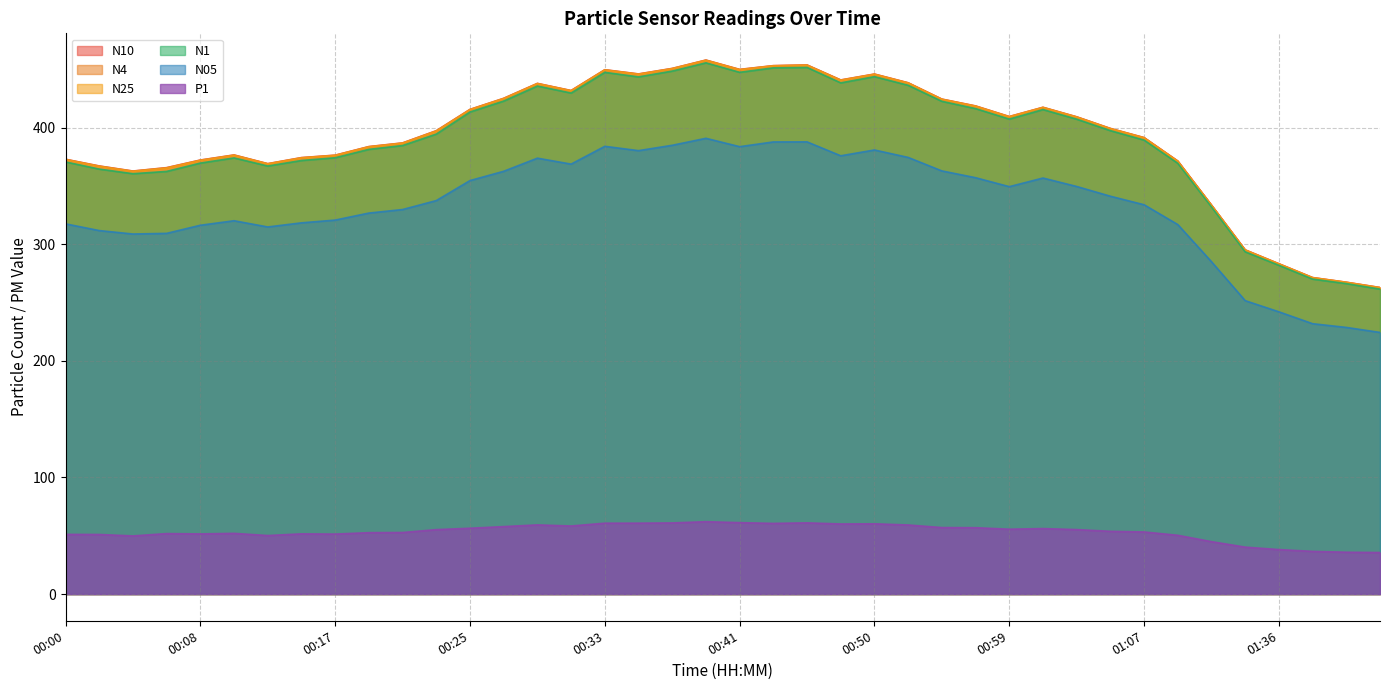

What are all the series names shown in the legend?

N10, N4, N25, N1, N05, P1